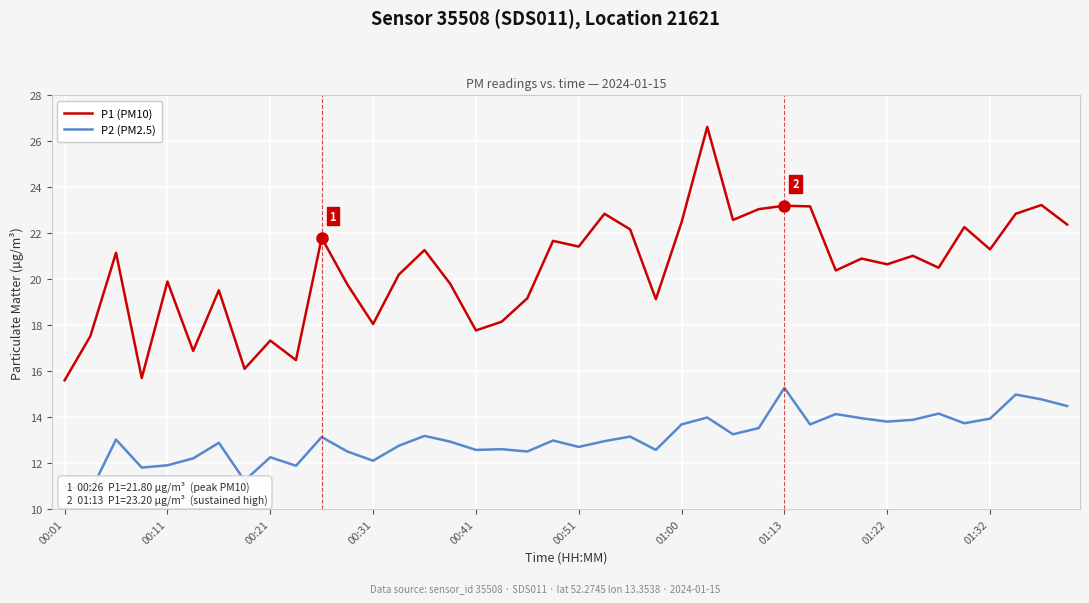

List the series in order of their peak value, highest first.

P1 (PM10), P2 (PM2.5)